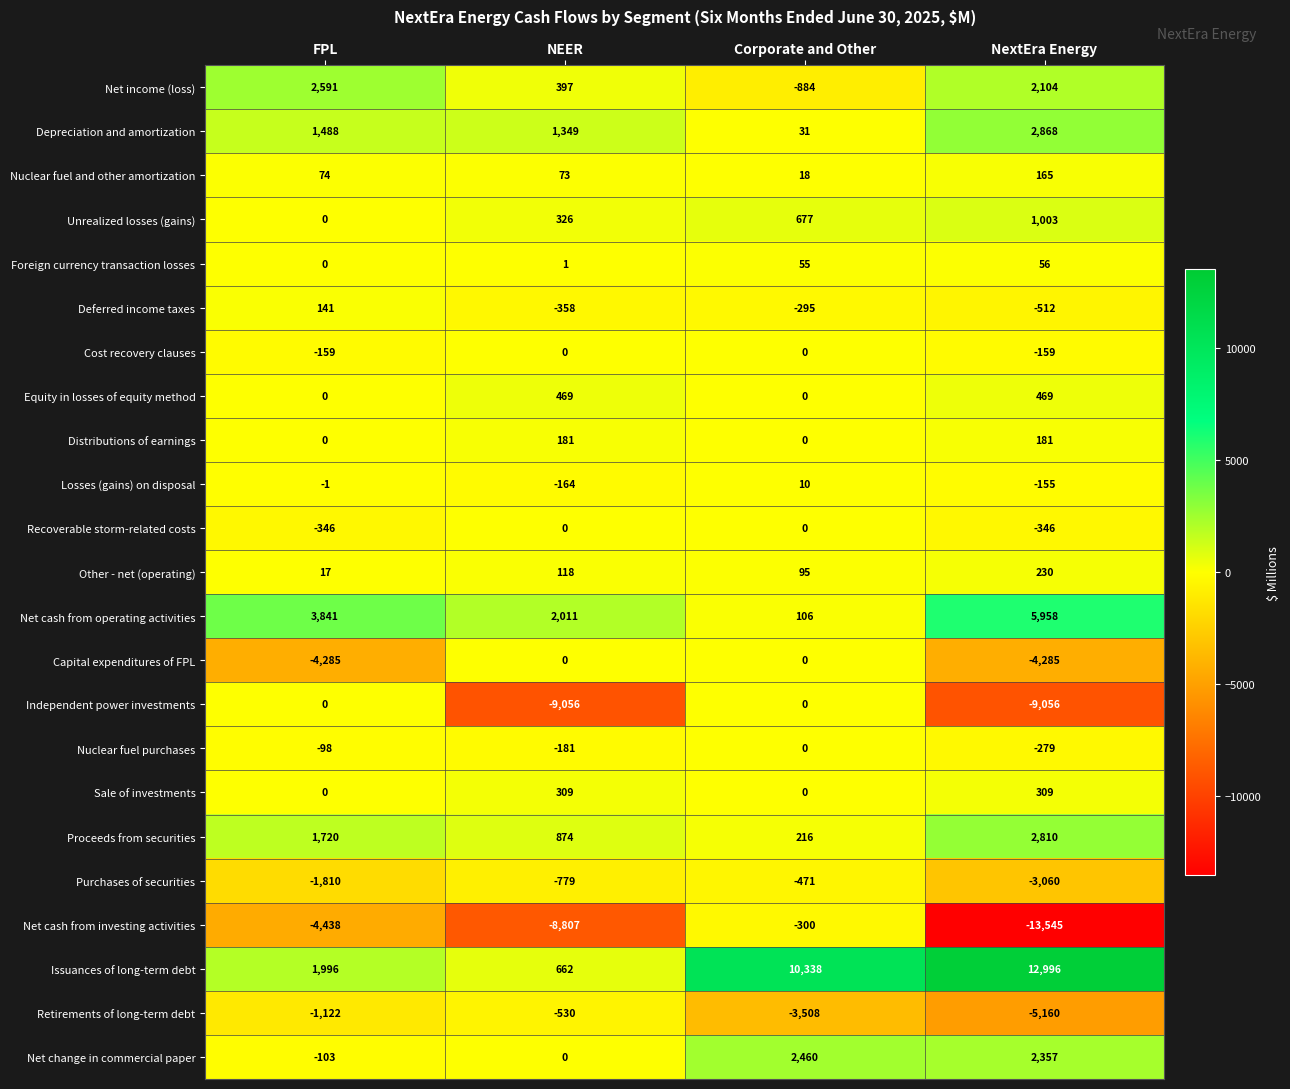

Which series has the largest total across all categories?

Issuances of long-term debt